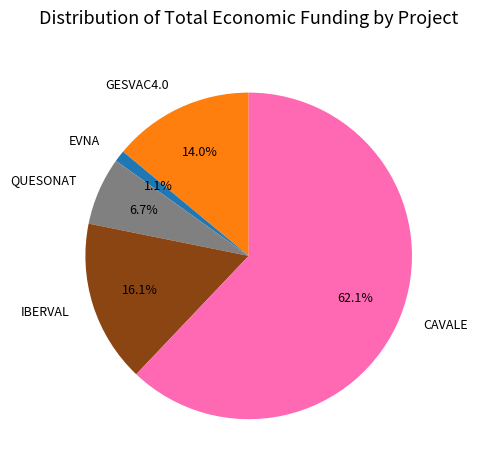

True or false: CAVALE accounts for 62% of the total.

True